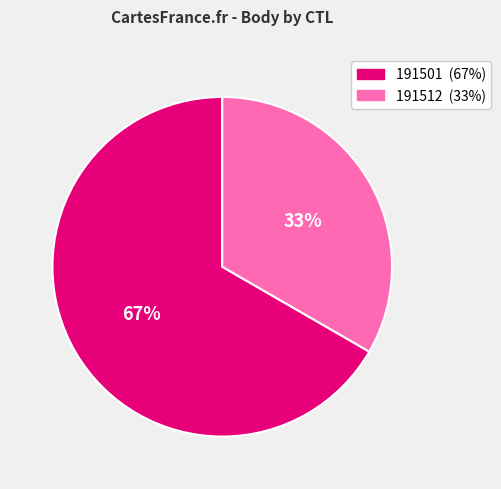

To the nearest percent, what is the average slice percentage?

50%